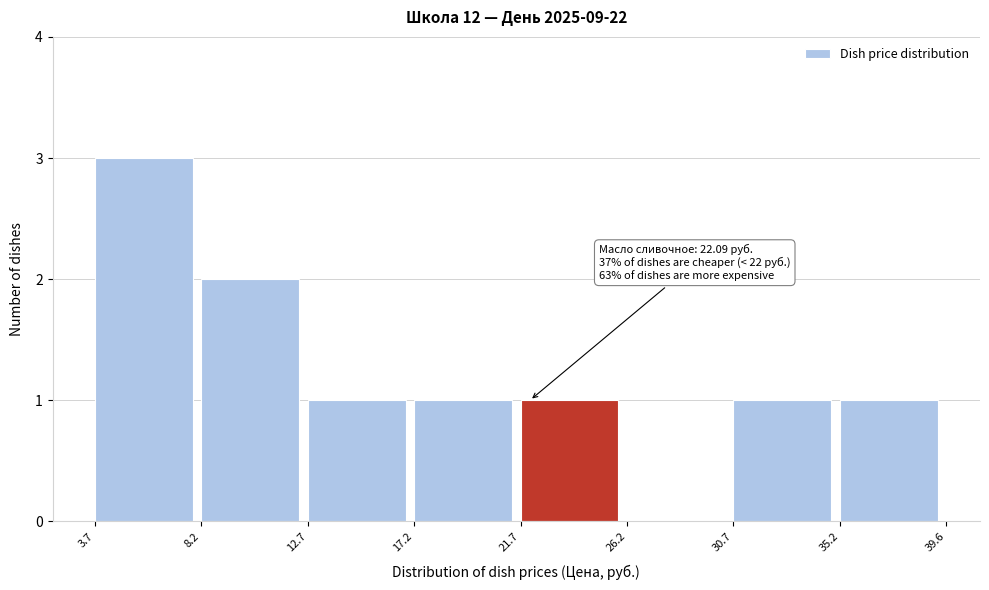

Which range on the x-axis has the tallest bar?

3.7 to 8.2